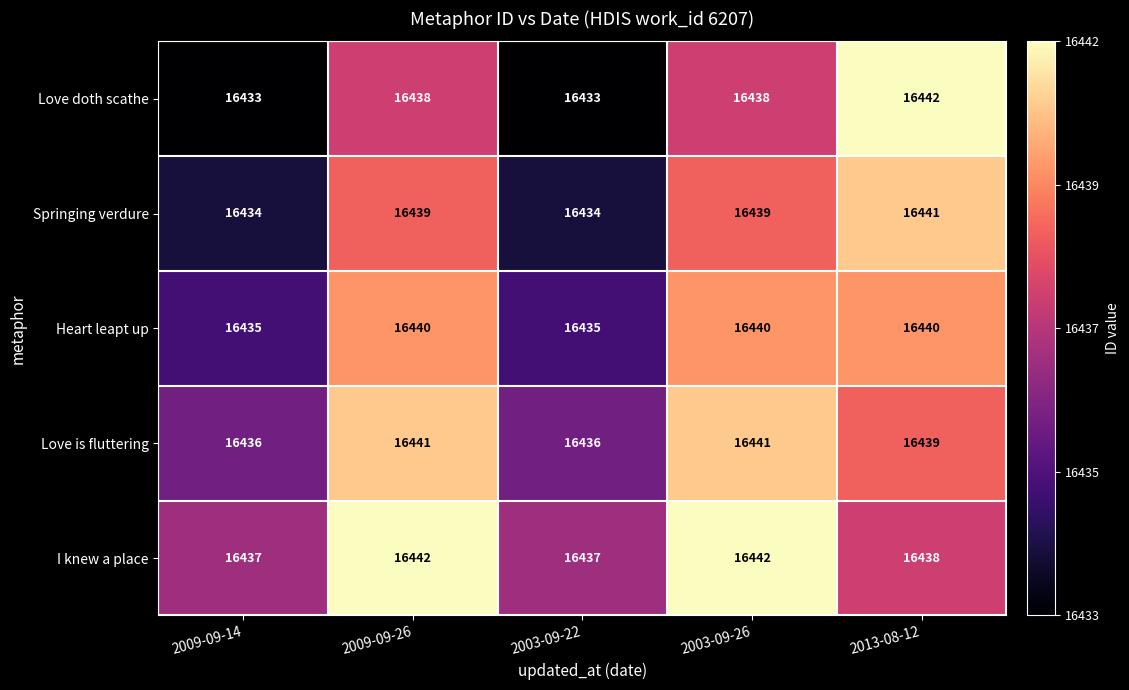

Reading left to right, list all the values displayed in this chart.

Love doth scathe: 16433	16438	16433	16438	16442
Springing verdure: 16434	16439	16434	16439	16441
Heart leapt up: 16435	16440	16435	16440	16440
Love is fluttering: 16436	16441	16436	16441	16439
I knew a place: 16437	16442	16437	16442	16438